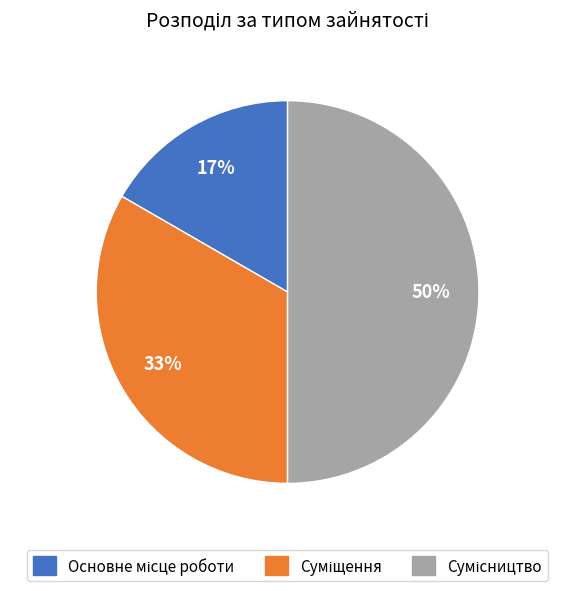

To the nearest percent, what is the difference between the largest and smallest slice percentages?

33%